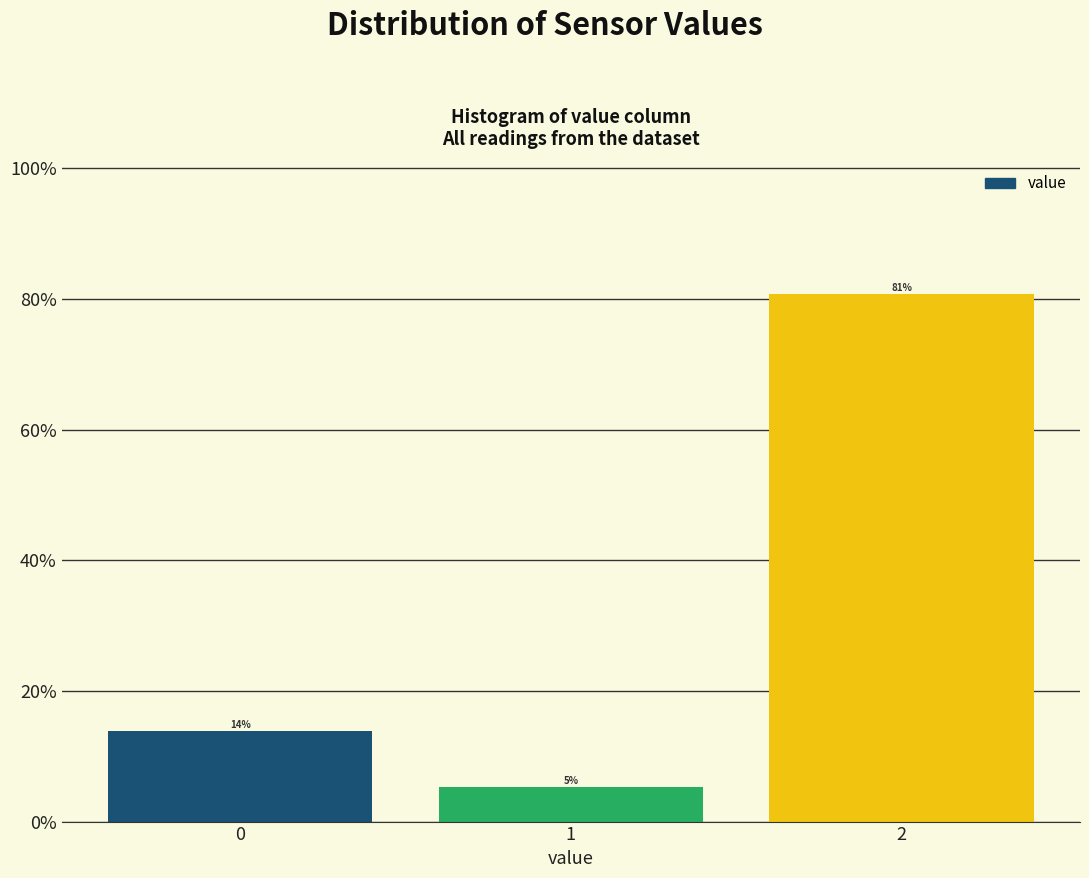

Are the bars horizontal?

No